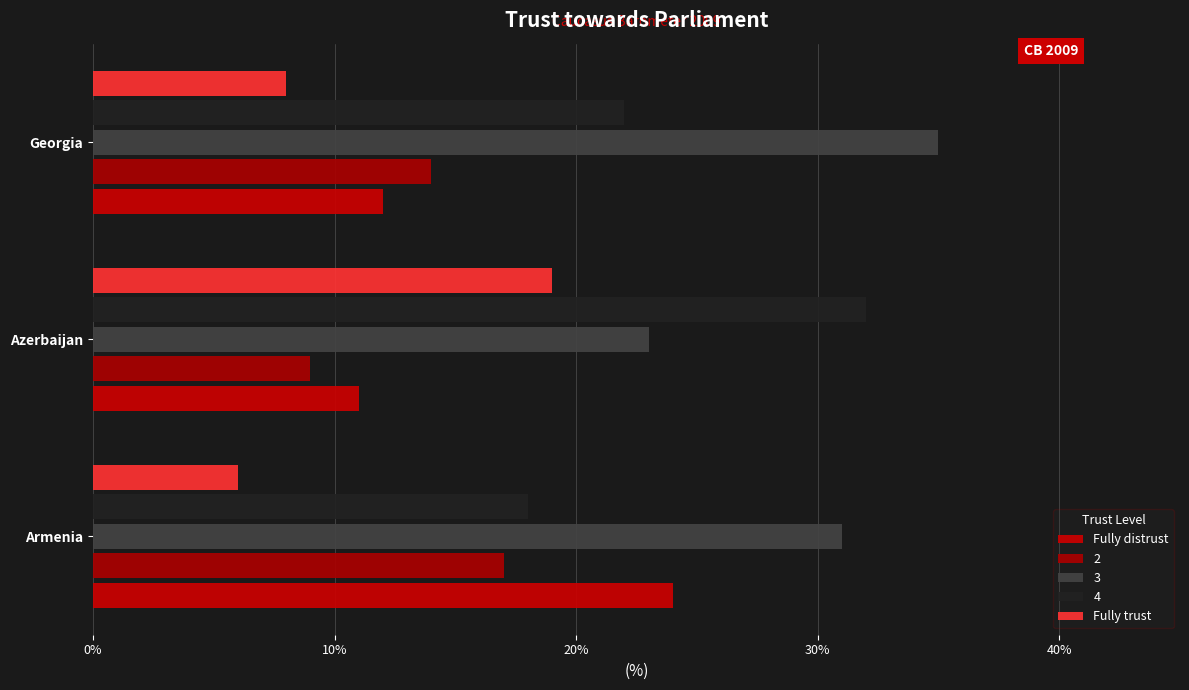

Count the number of data series in this chart.

5